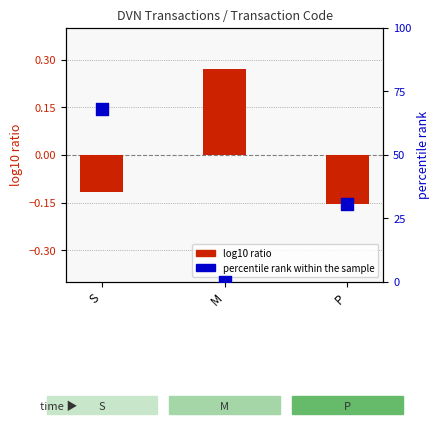

Which series contains the highest Y value?

percentile rank within the sample